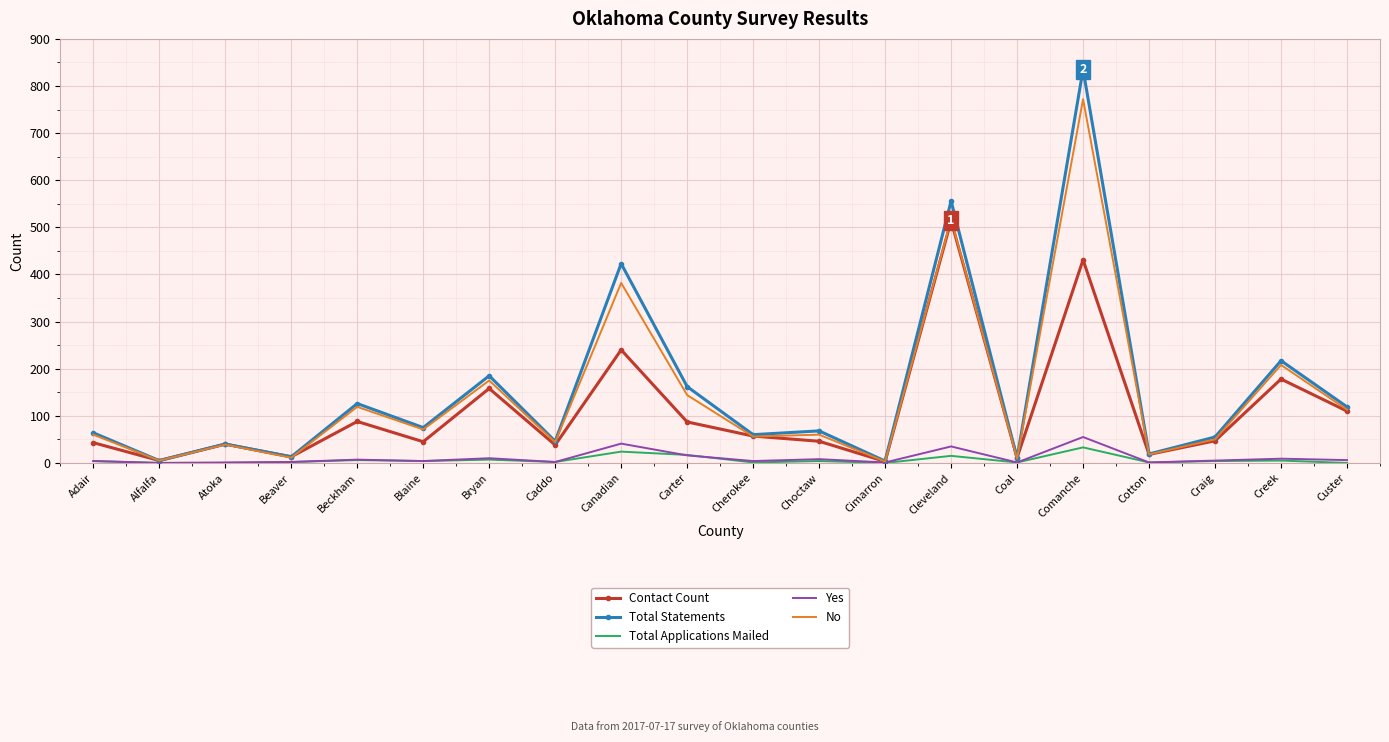

What is the lowest value of the Contact Count series?

3